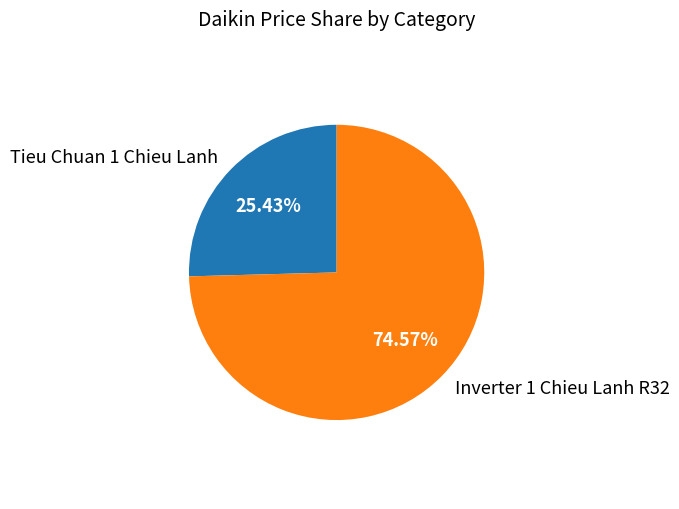

Do Inverter 1 Chieu Lanh R32 and Tieu Chuan 1 Chieu Lanh together represent more than half of the pie?

Yes